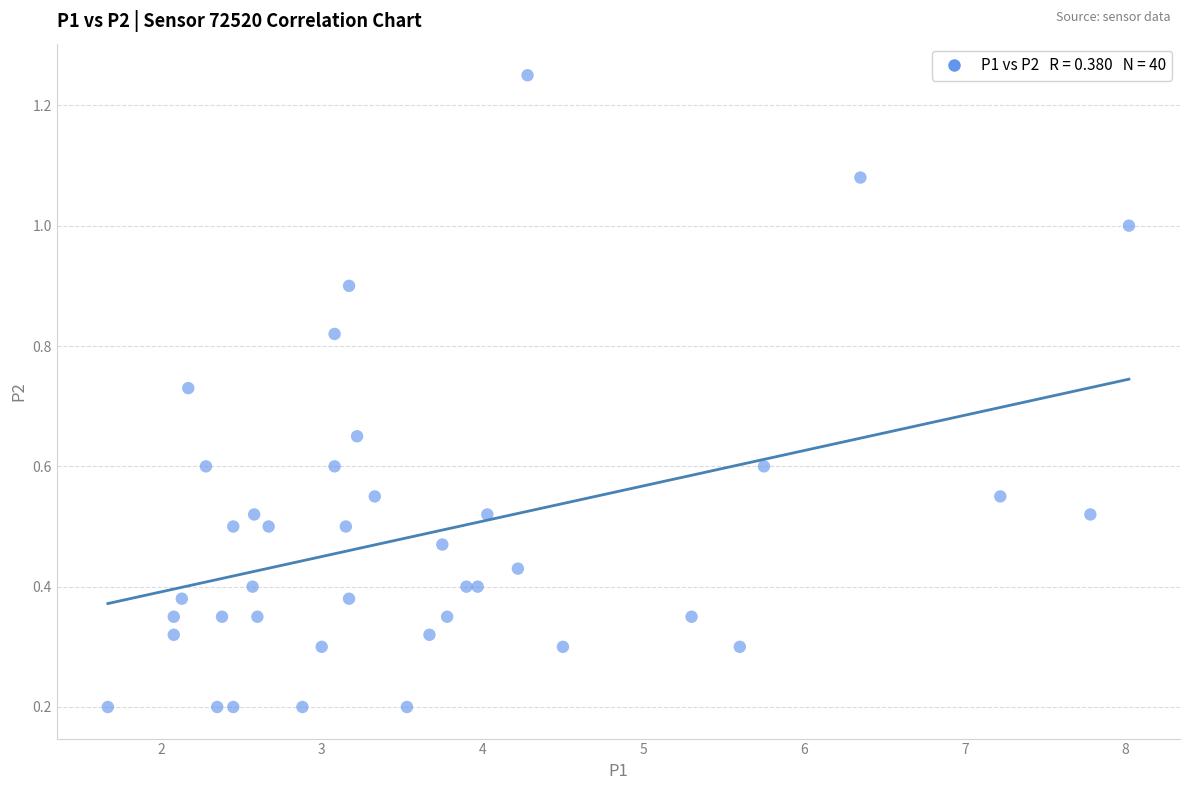

How many points are shown in the scatter plot?

40